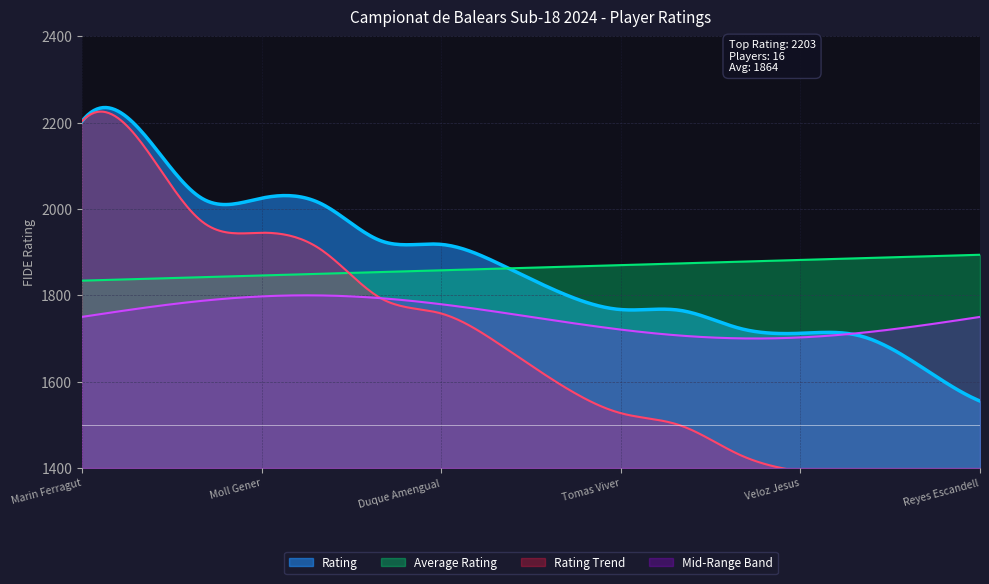

What is the average value?

1864